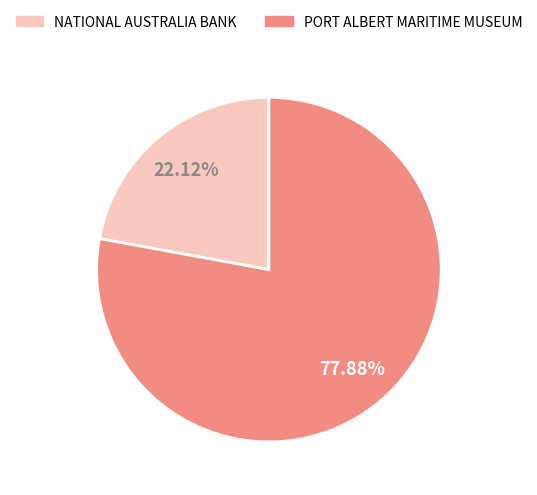

How many segments does this pie chart have?

2